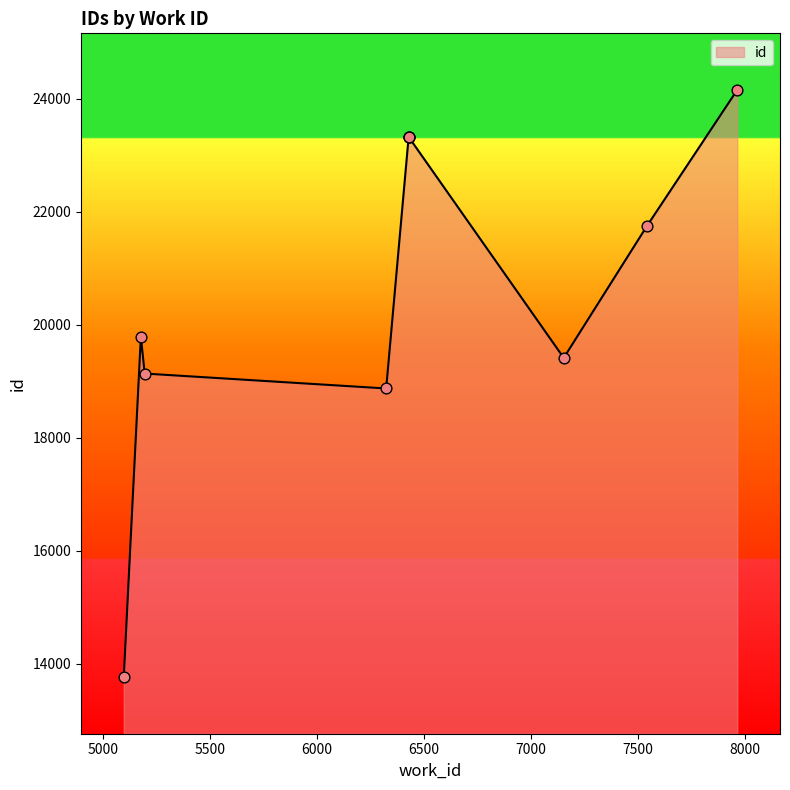

Between 7154 and 7966, which is larger?

7966